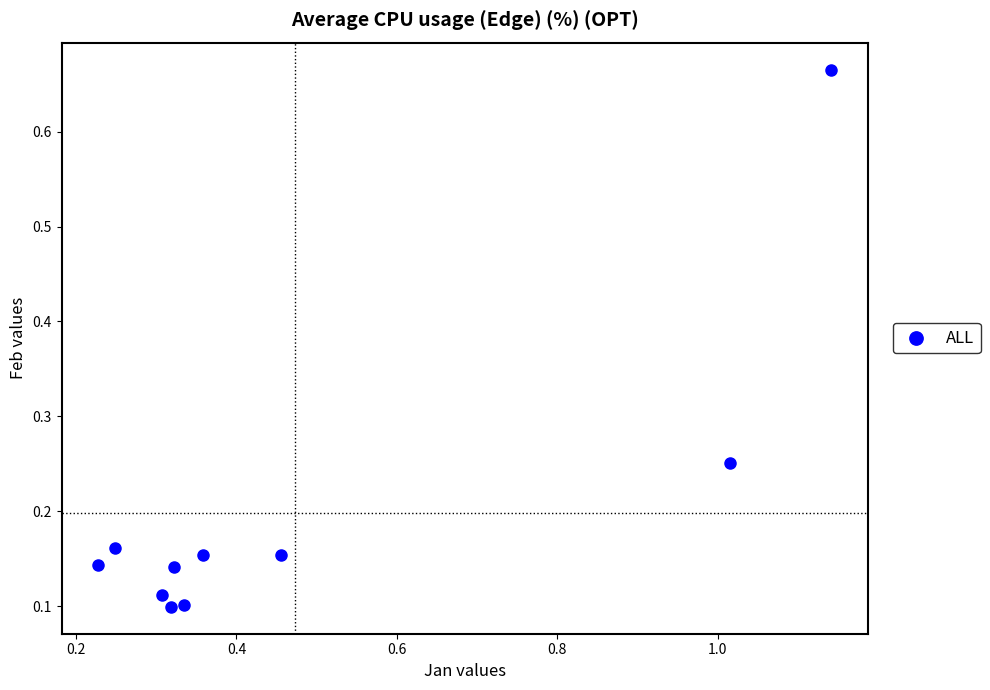

What is the range of X values (max minus min)?

0.9